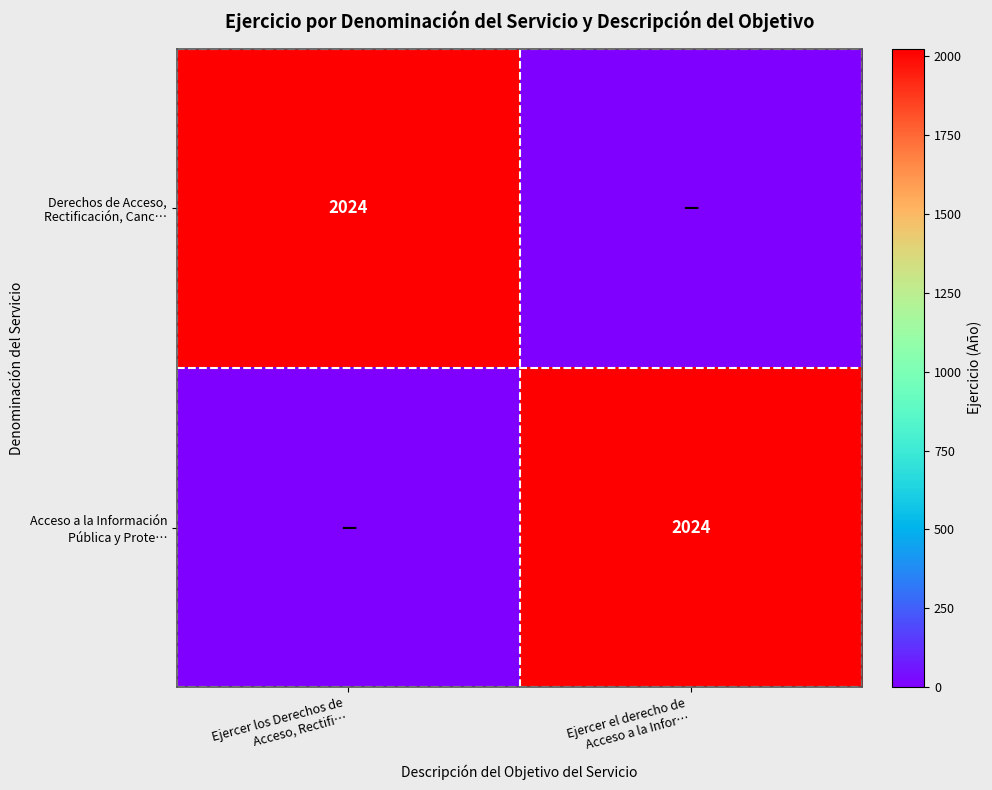

Between Ejercer los Derechos de
Acceso, Rectifi… and Ejercer el derecho de
Acceso a la Infor…, which is larger?

Ejercer los Derechos de
Acceso, Rectifi…